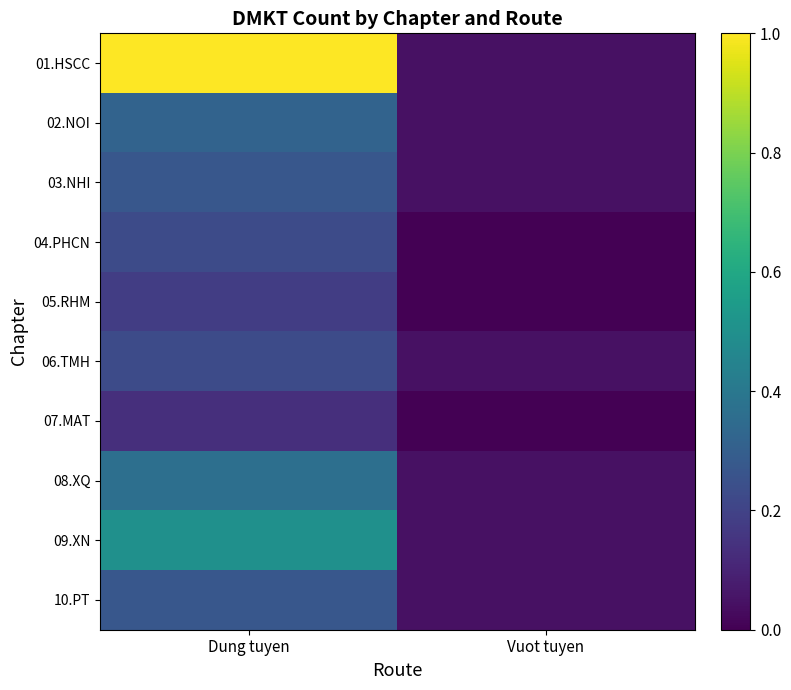

How many categories are shown in the chart?

2